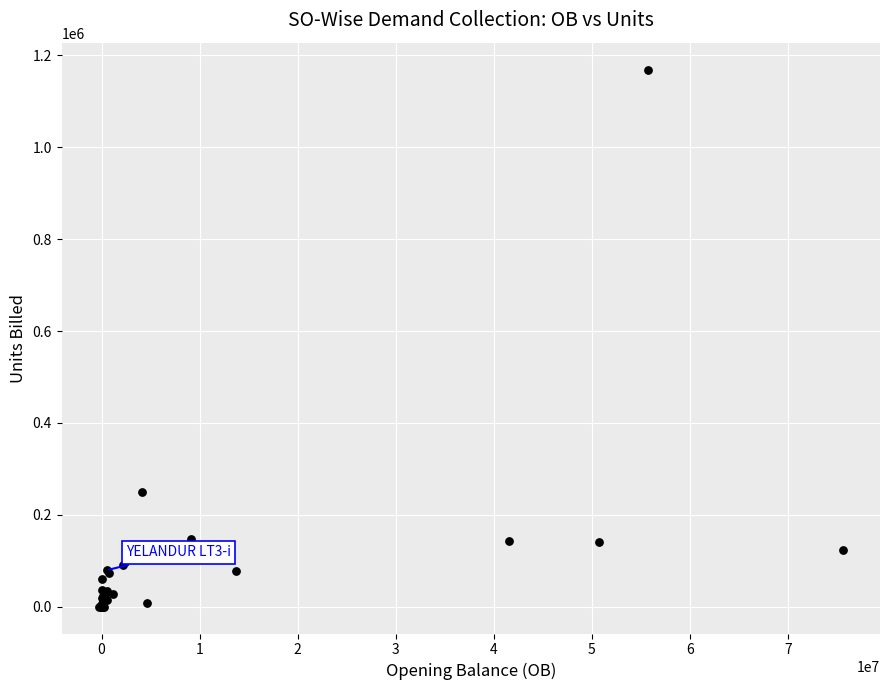

What Y value in the scatter plot is closest to 584700?

248623